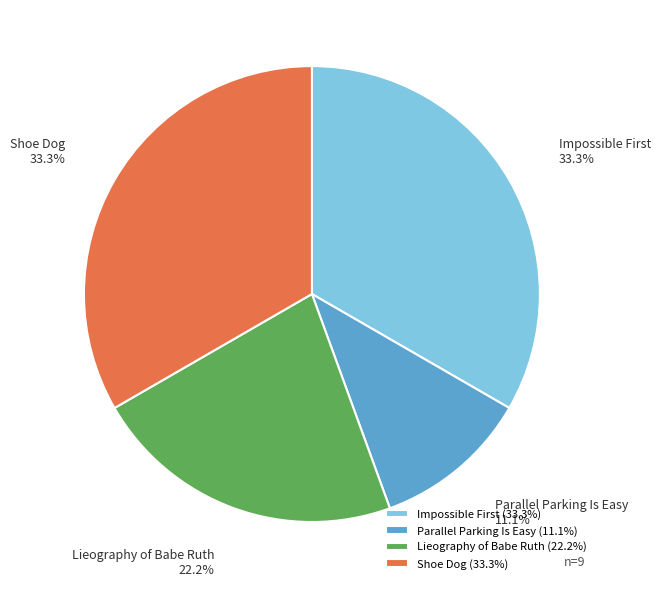

Between Shoe Dog and Lieography of Babe Ruth, which is larger?

Shoe Dog